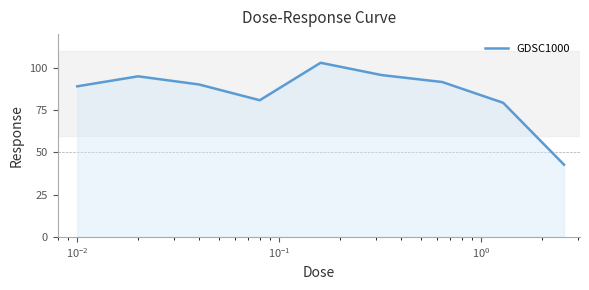

What is the greatest value displayed?

103.0